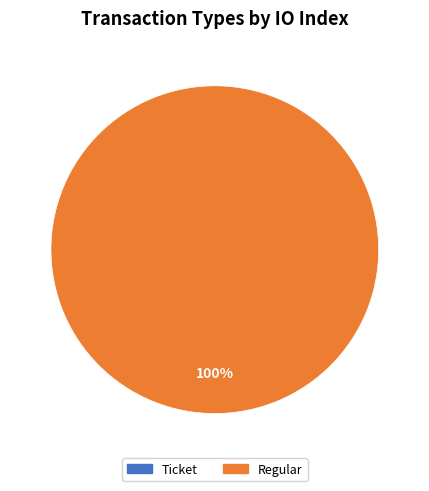

Rank the categories by value from highest to lowest.

Regular, Ticket